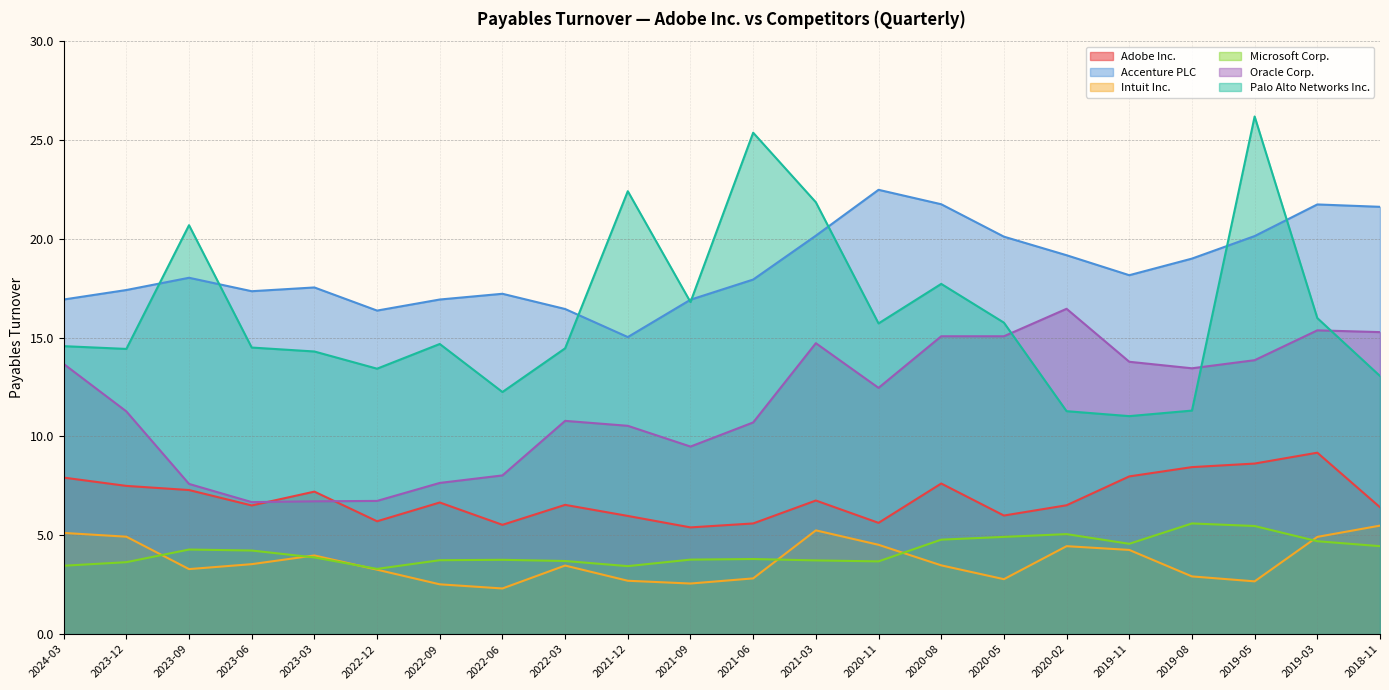

The value of Oracle Corp. at 2019-03 is 9.5. True or false?

False